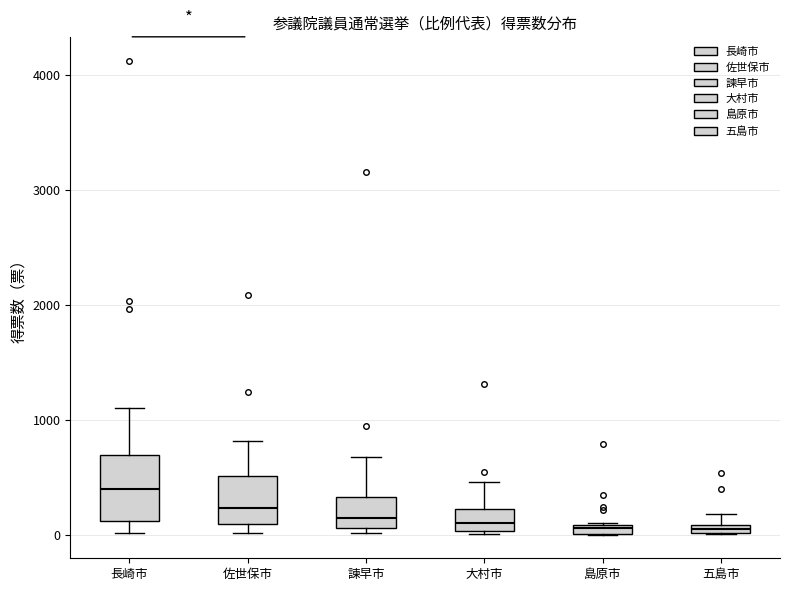

Comparing the boxes themselves (not the whiskers), which one is the tallest?

長崎市